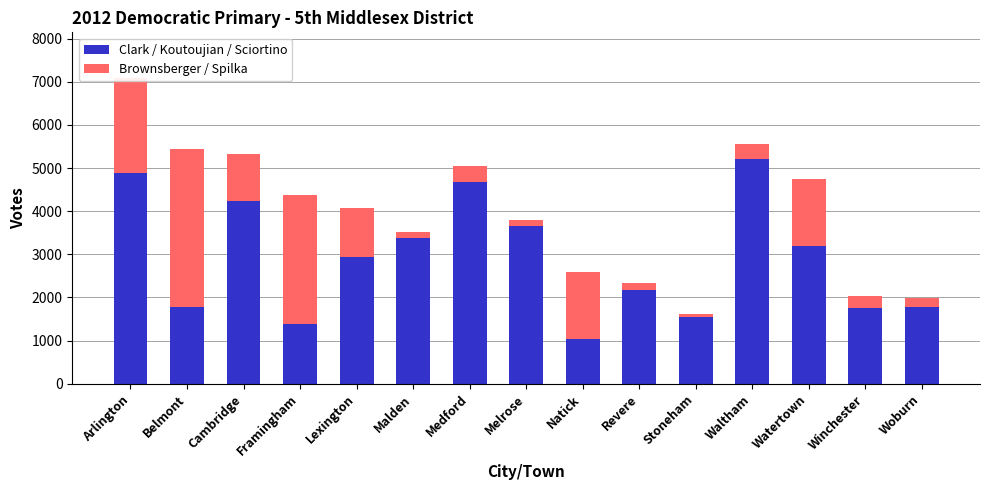

What is the highest value of the Clark / Koutoujian / Sciortino series?

5216